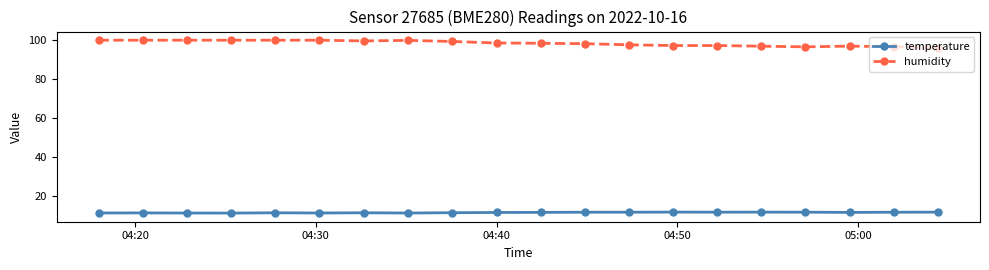

How many categories are shown in the chart?

20